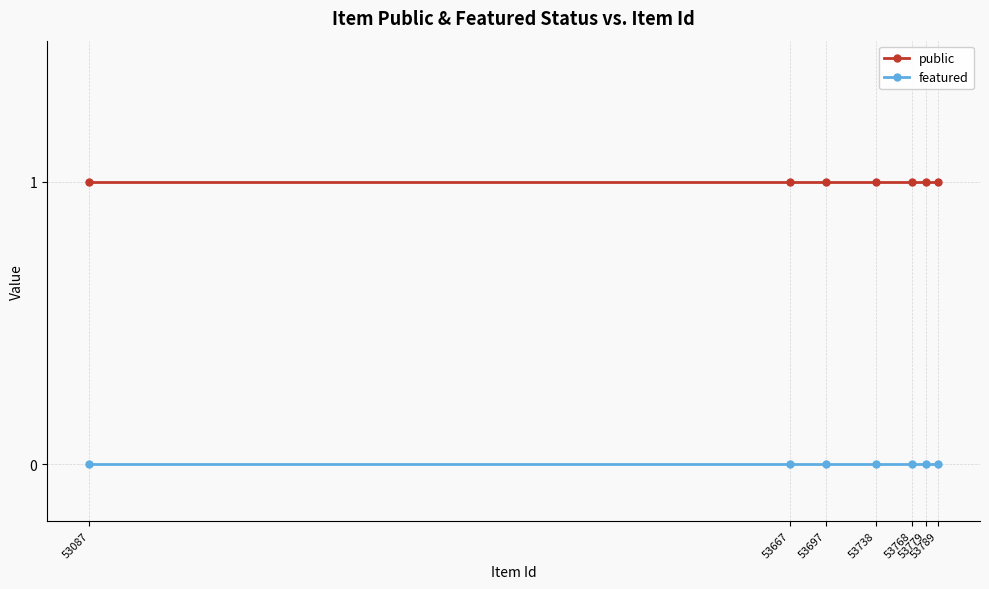

Is the value of featured at 53667 greater than the value of public at 53768?

No